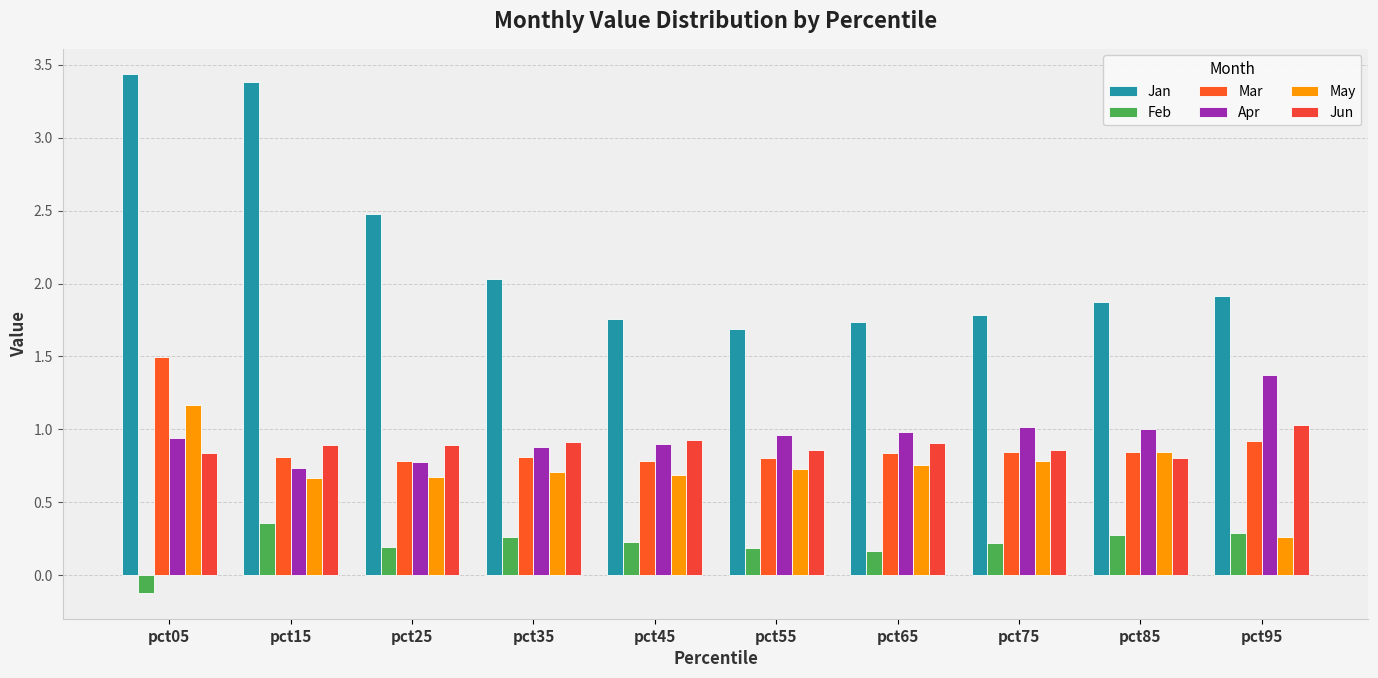

What is the sum of the Feb values at pct05 and pct75?

0.1